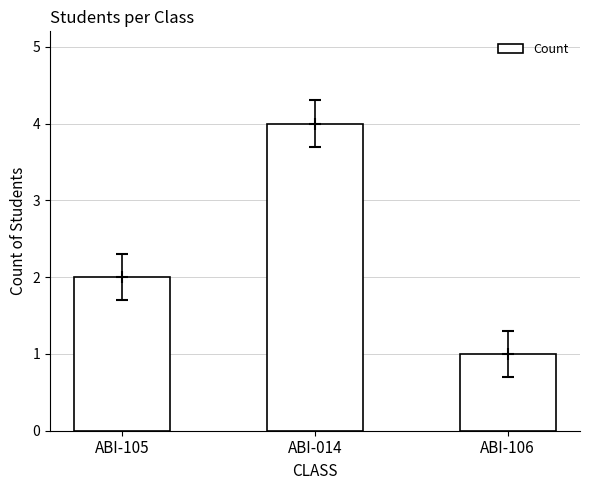

What is the change in value from ABI-014 to ABI-106?

-3